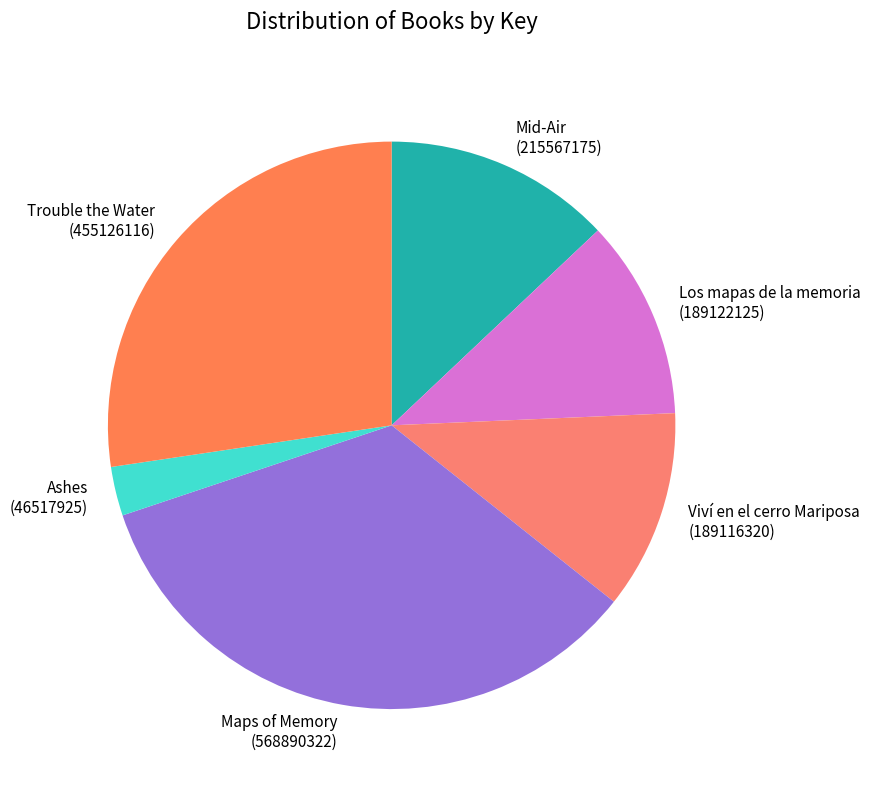

True or false: Viví en el cerro Mariposa accounts for 11% of the total.

True